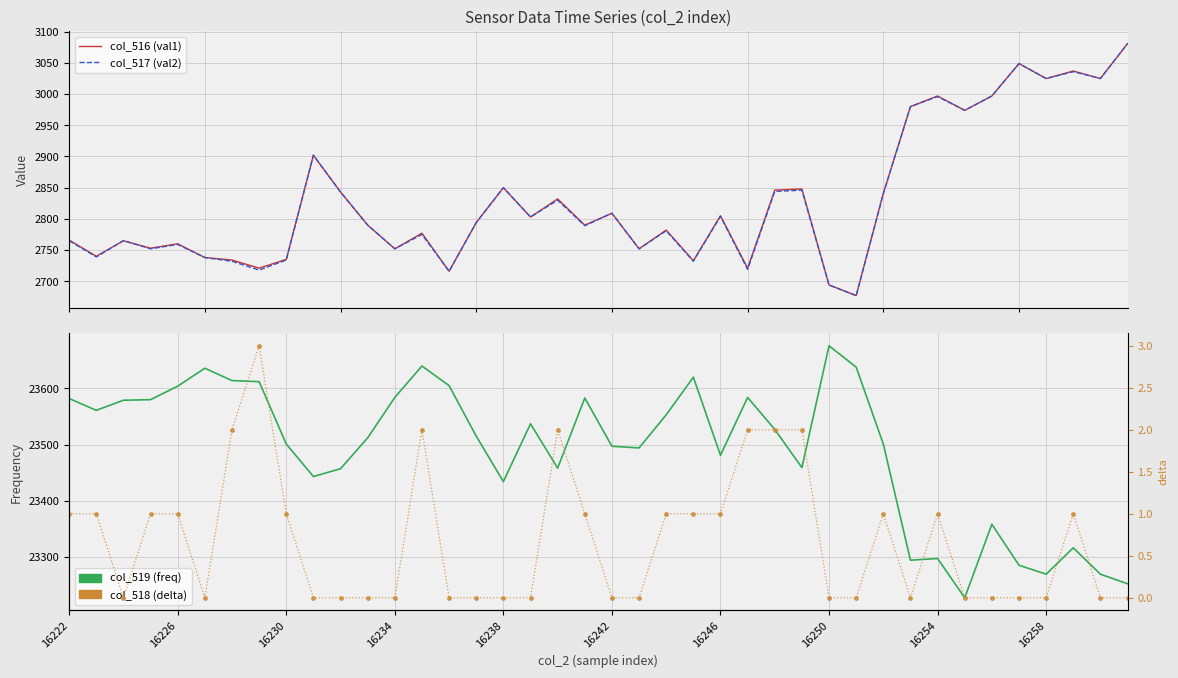

Read the col_516 (val1) value at 39.

3081